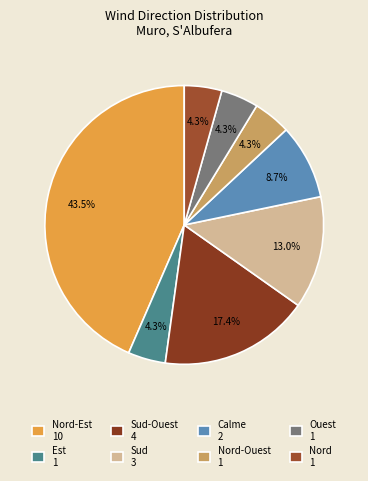

How many slices are in this pie chart?

8